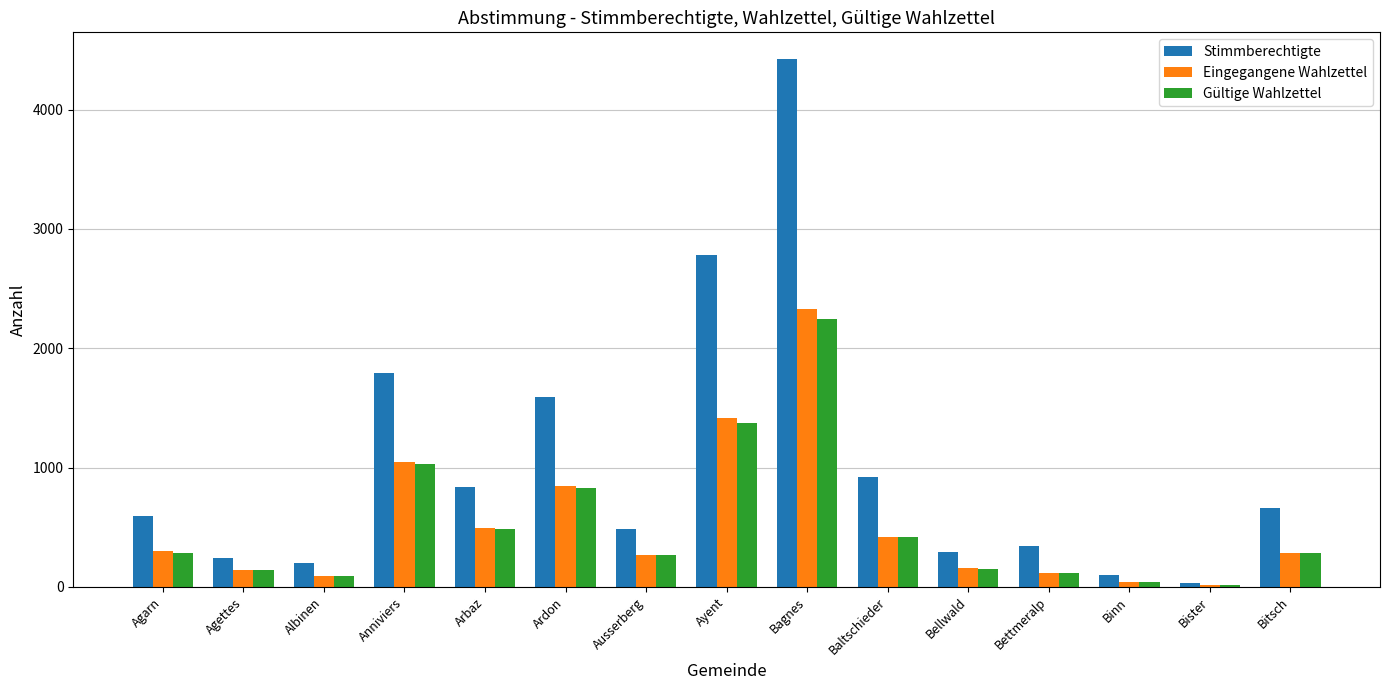

Which series has the widest spread of values?

Stimmberechtigte